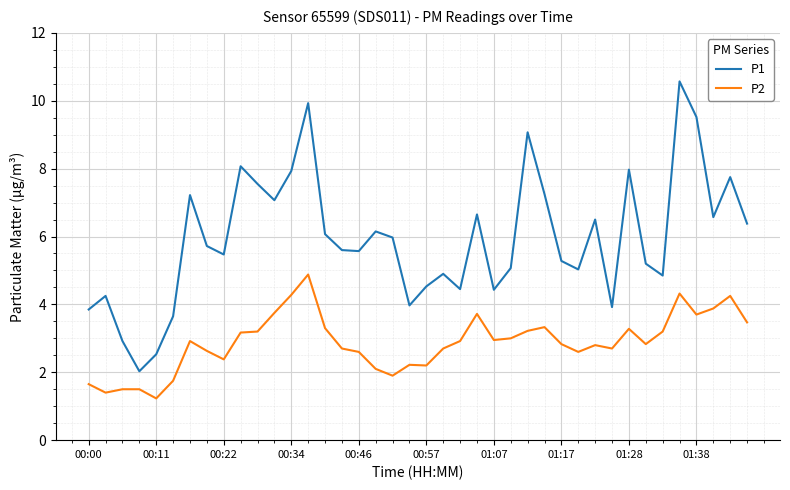

Which series has the largest total across all categories?

P1